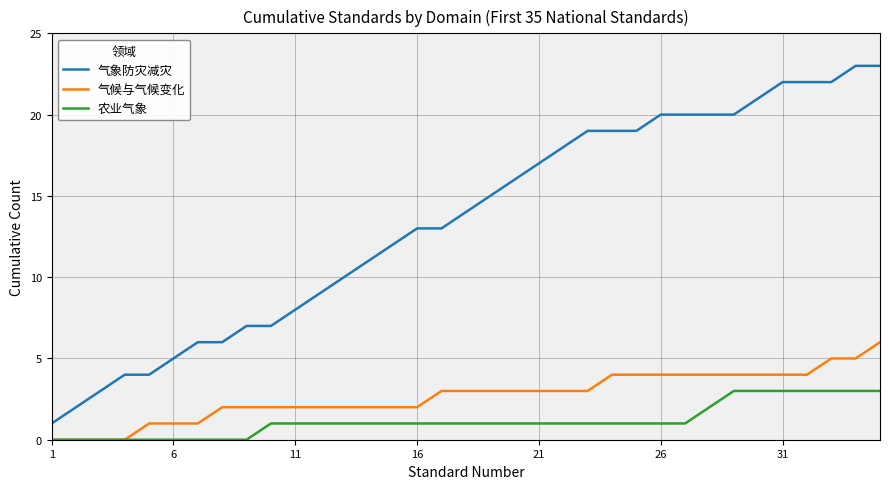

What is the highest value of the 气候与气候变化 series?

6